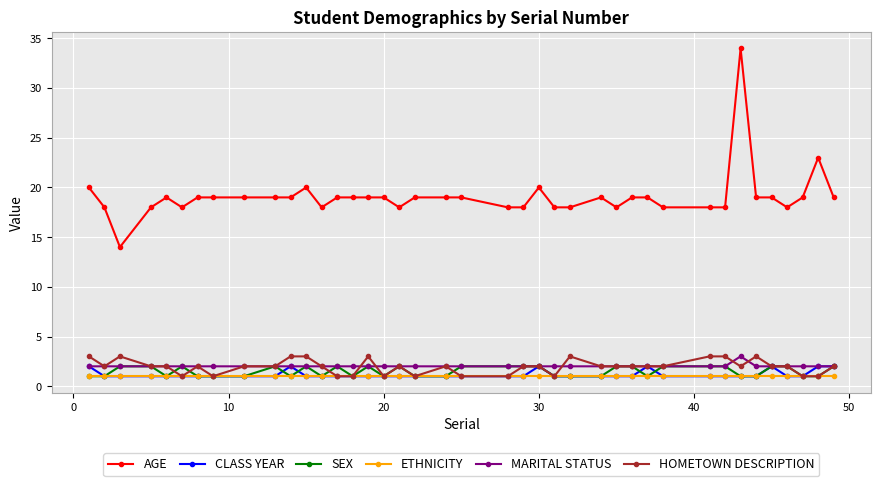

What is the difference between the second highest and minimum values in the SEX series?

1